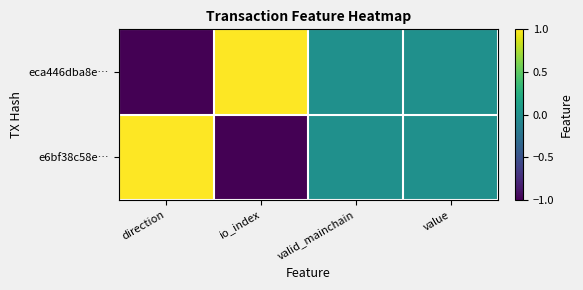

At which category is the sum across all series the highest?

direction